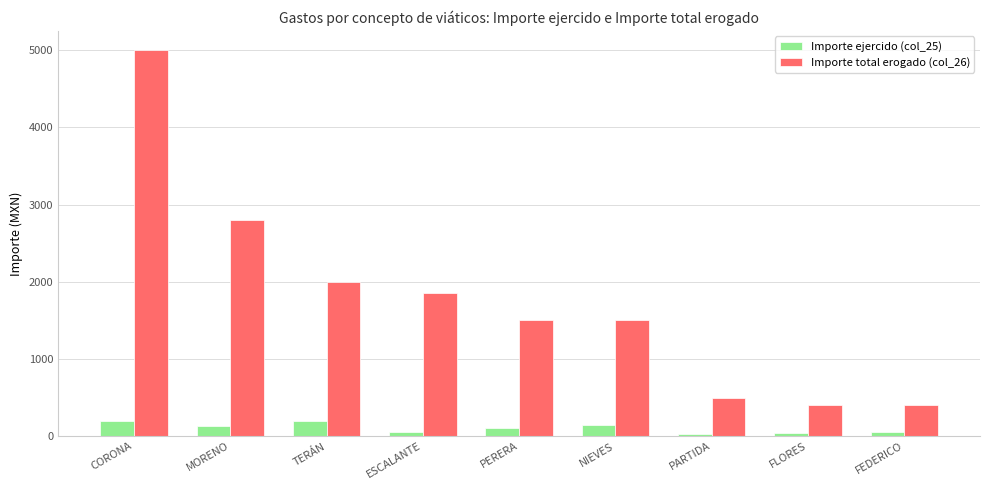

Which series has the largest range (max minus min)?

Importe total erogado (col_26)